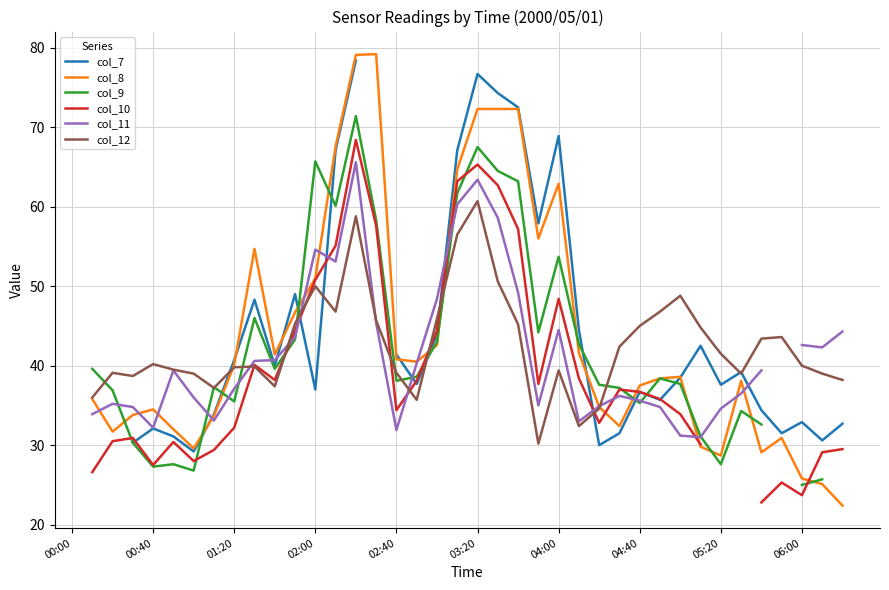

Is it true that col_8 equals 55.6 at 00:40?

False